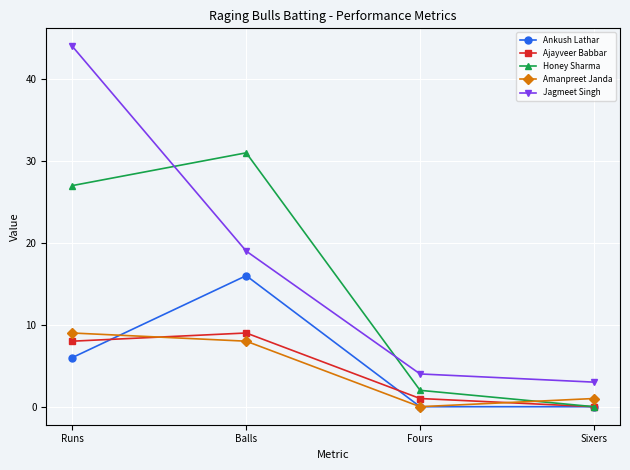

How many times do Honey Sharma and Jagmeet Singh cross each other?

2